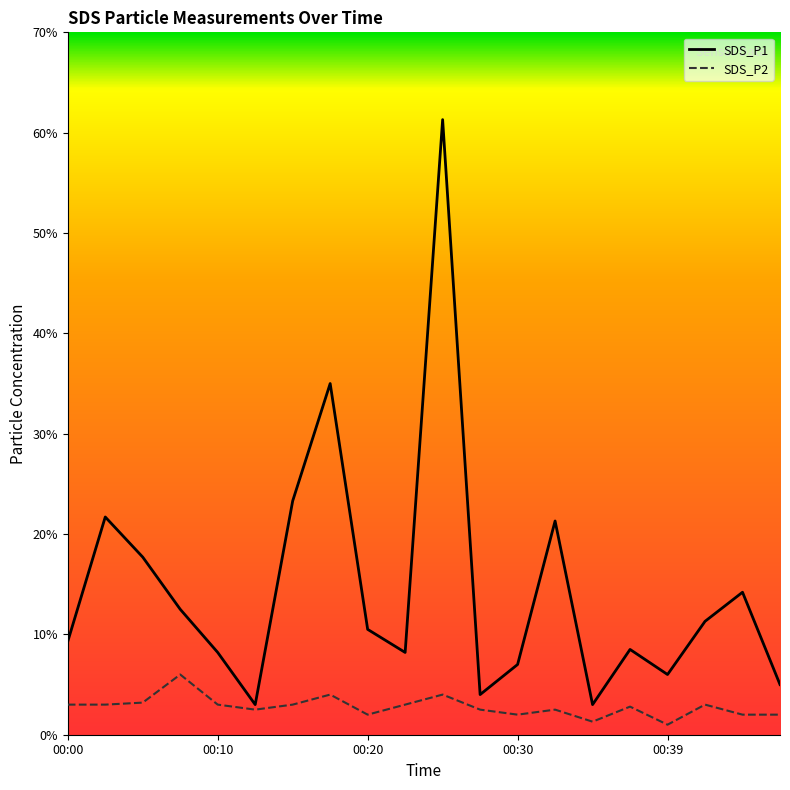

True or false: SDS_P2 and SDS_P1 intersect in this chart.

False